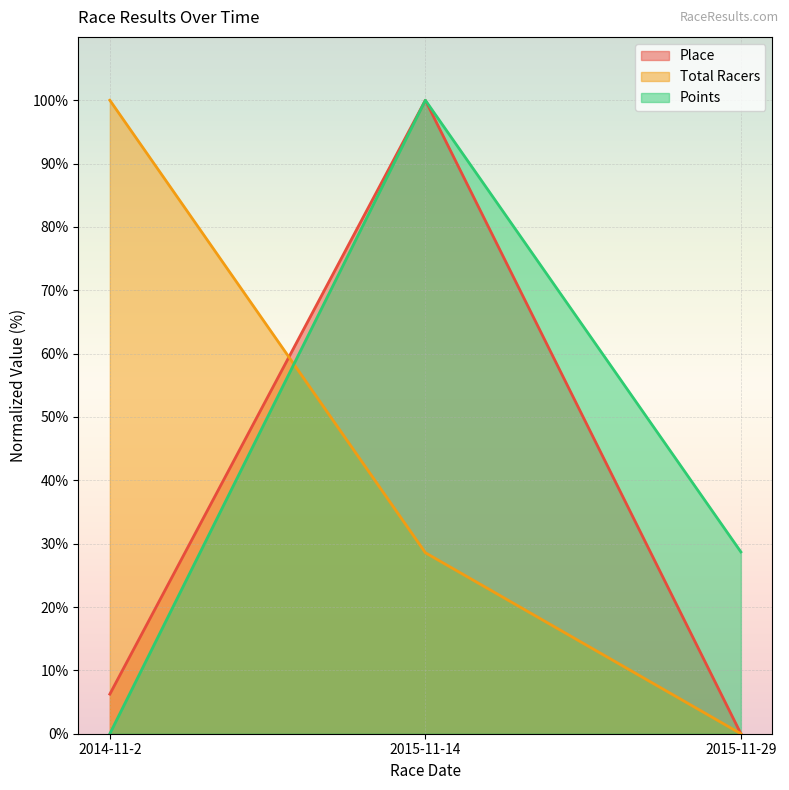

How many values in the Total Racers series exceed 28?

2